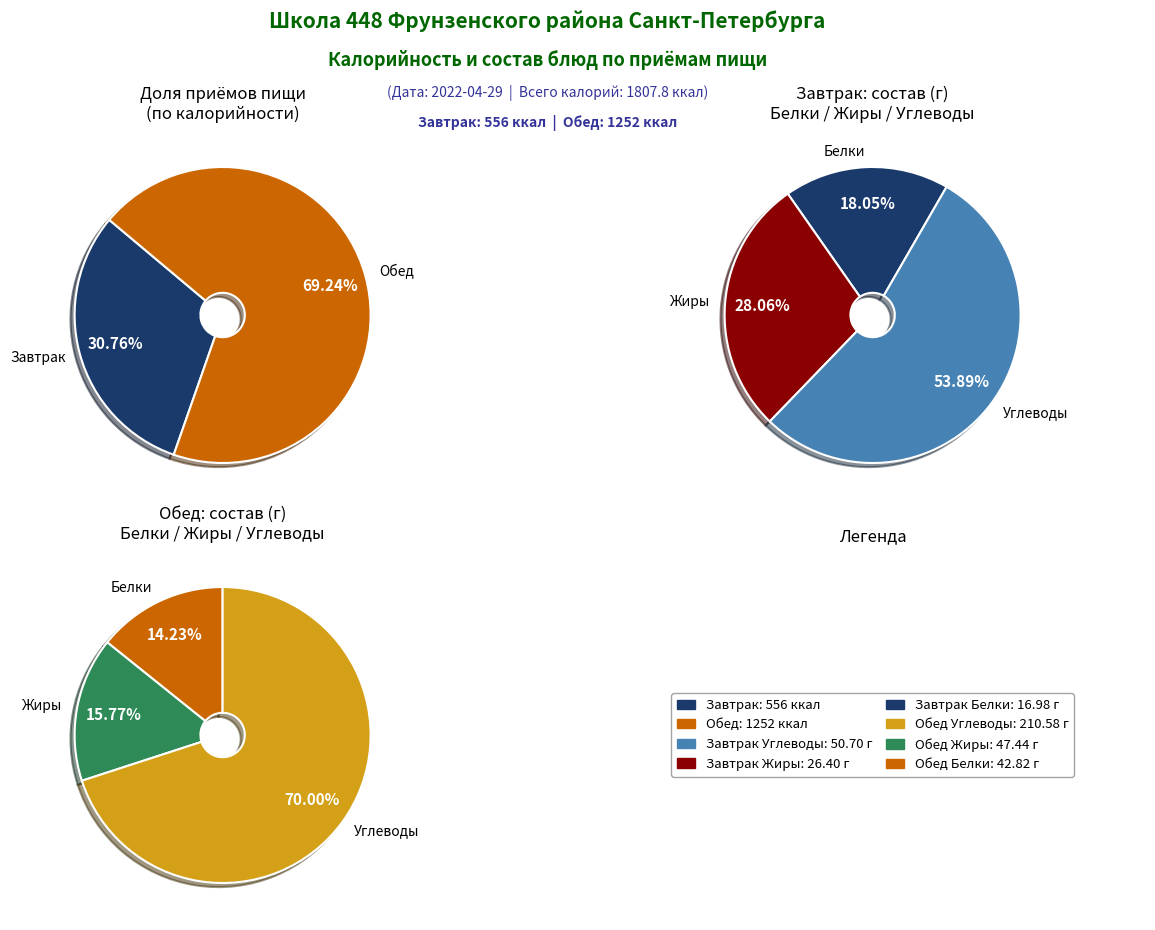

The Обед slice represents 69% of the pie. True or false?

True